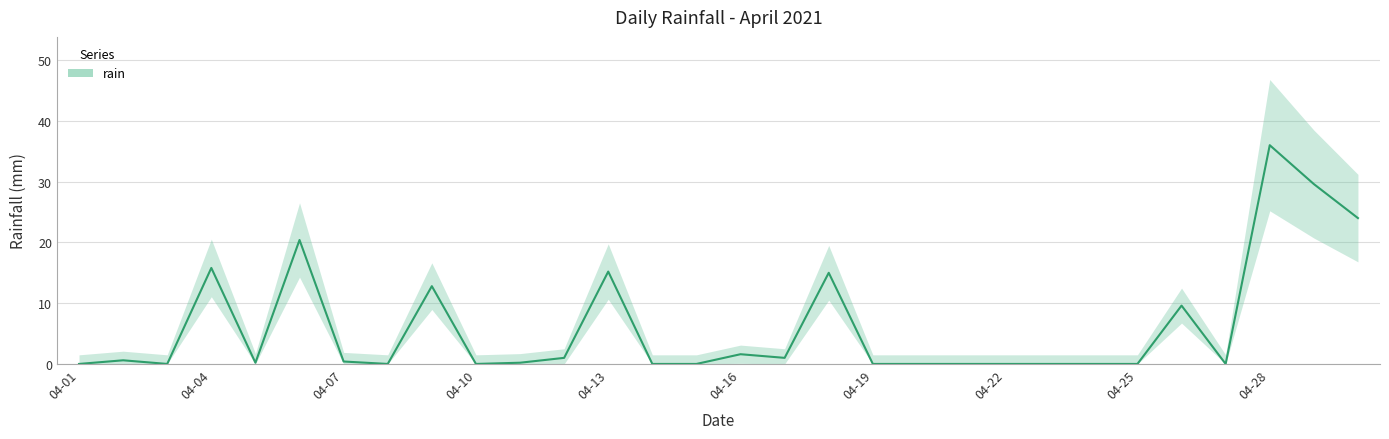

What is the maximum value shown in the chart?

36.0